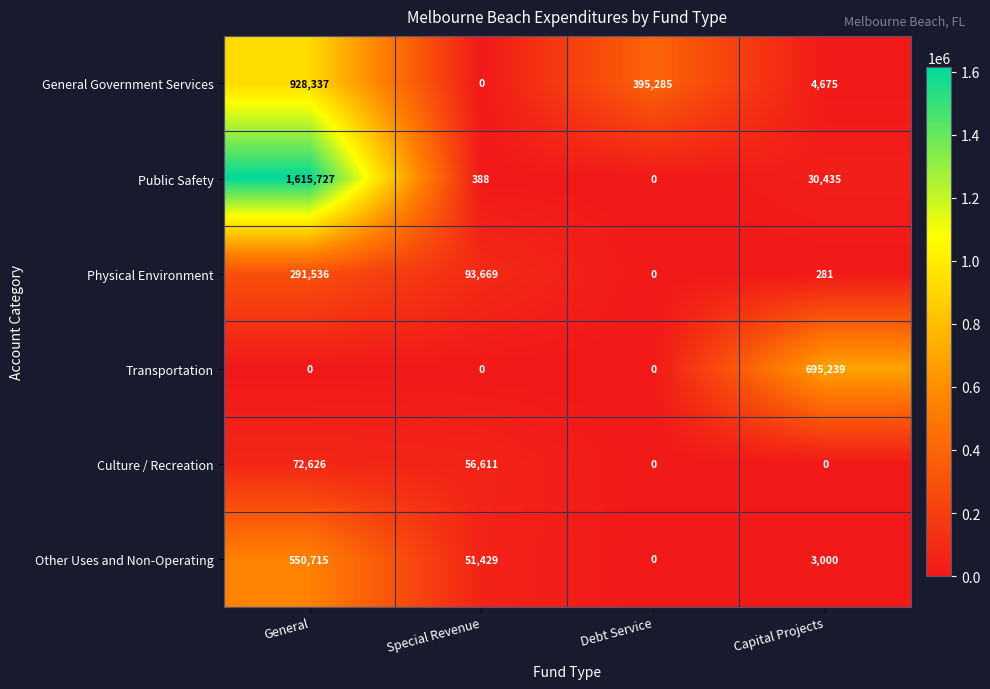

Which series changed the most between Special Revenue and Debt Service?

General Government Services